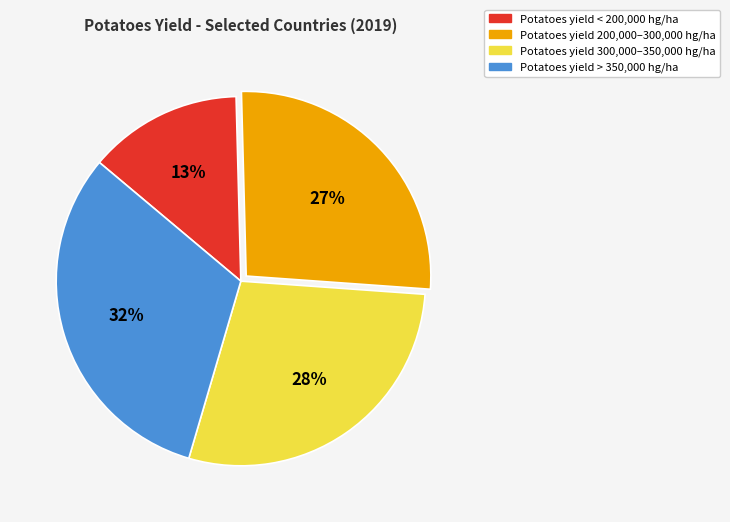

How many segments does this pie chart have?

4